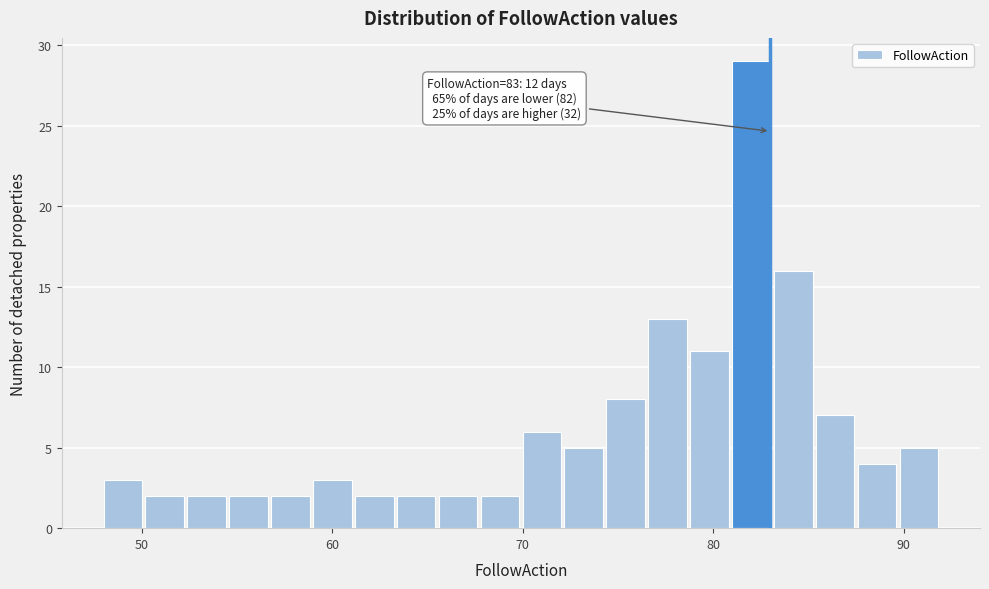

Around what value on the x-axis is the tallest bar? Give the approximate position of its centre, as read against the axis.

82